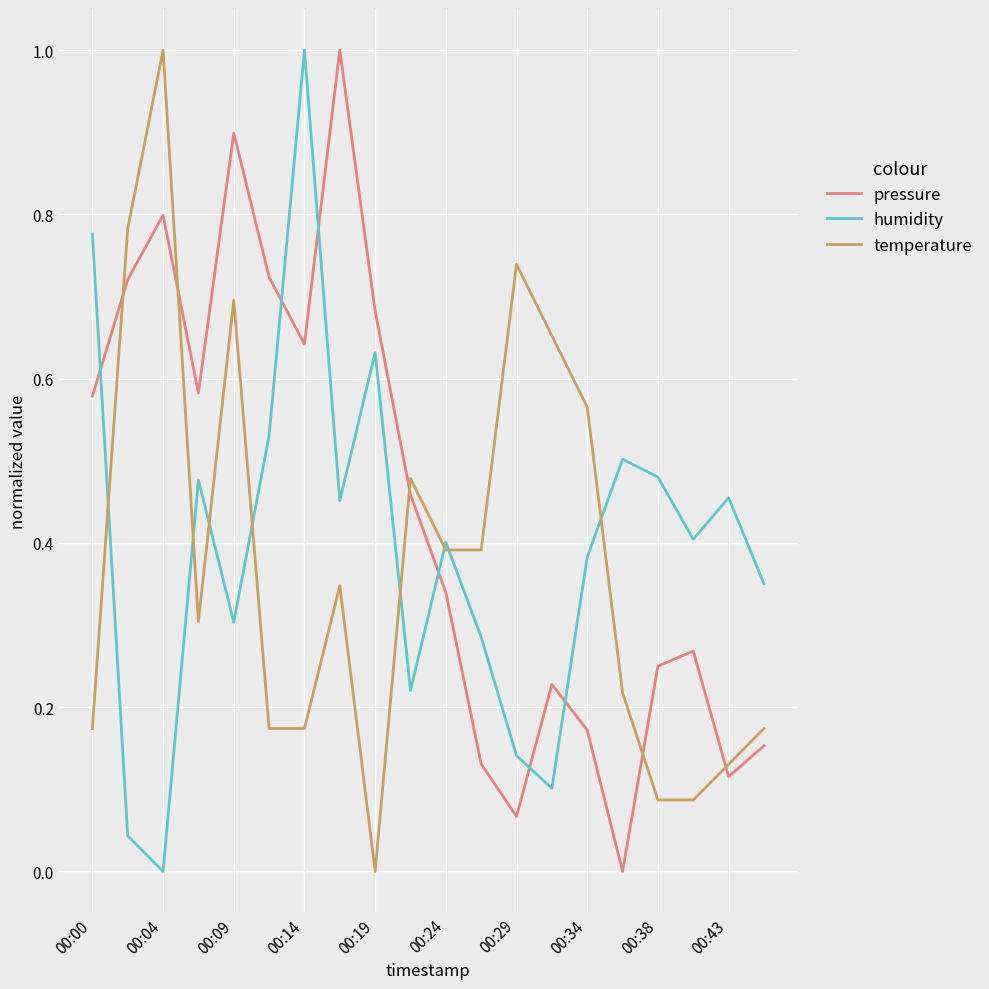

Which series ends up on top after the final intersection of temperature and pressure?

temperature